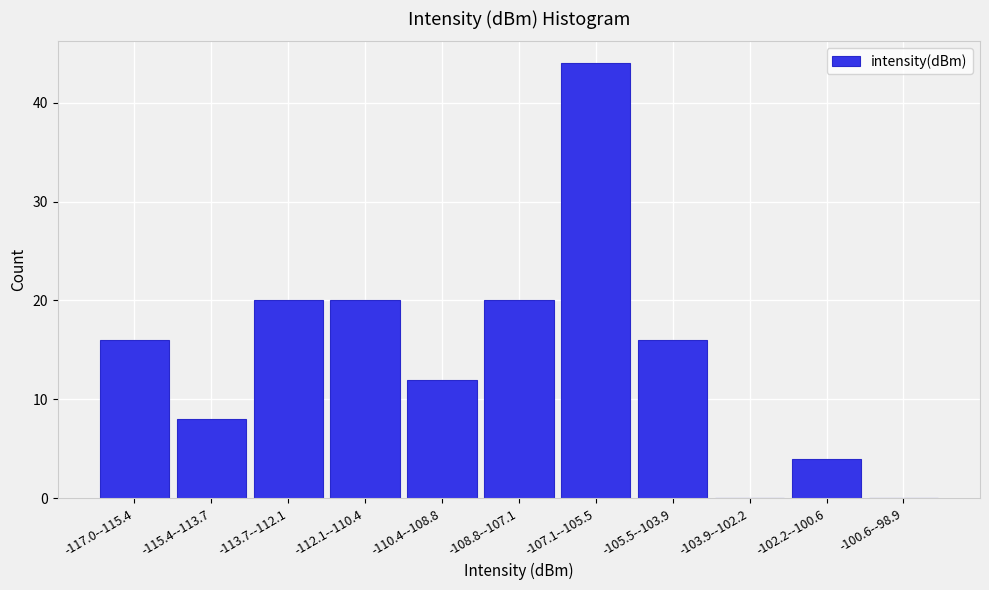

Reading left to right, transcribe all the data shown in this chart.

-117.0--115.4=16	-115.4--113.7=8	-113.7--112.1=20	-112.1--110.4=20	-110.4--108.8=12	-108.8--107.1=20	-107.1--105.5=44	-105.5--103.9=16	-103.9--102.2=0	-102.2--100.6=4	-100.6--98.9=0